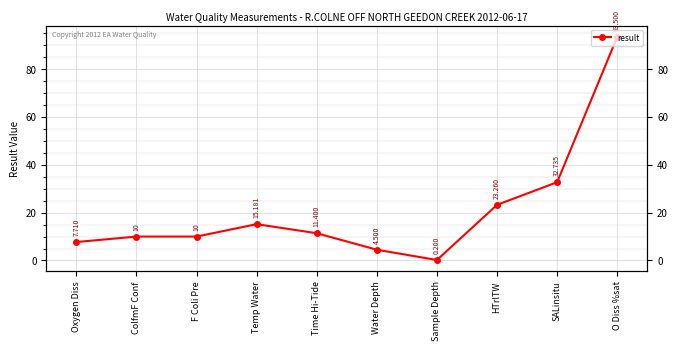

Is it true that the value at Temp Water is 15.2?

True